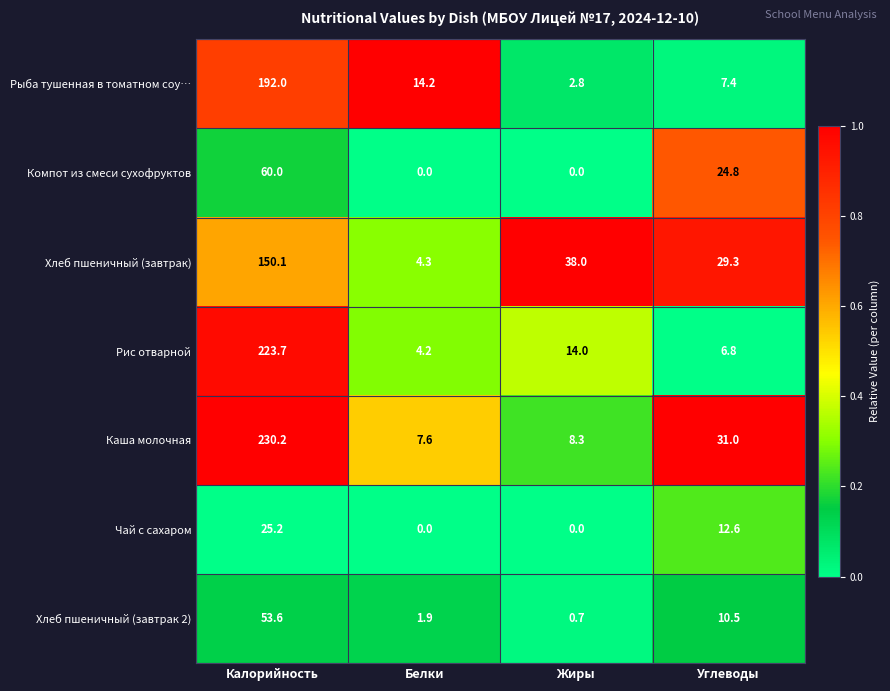

What is the approximate value of Рыба тушенная в томатном соу… at Белки?

14.2